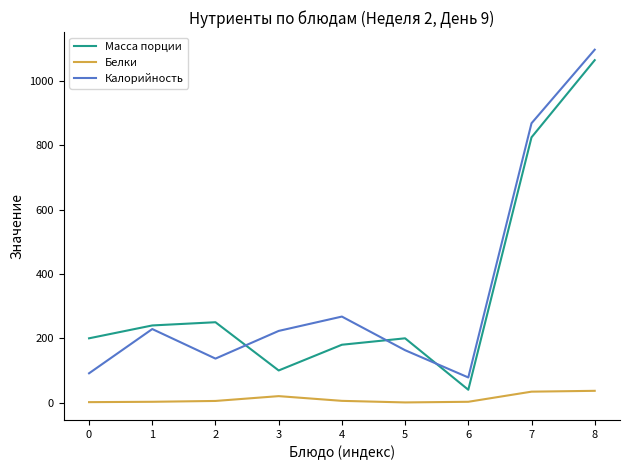

True or false: Калорийность and Белки cross at least once.

False